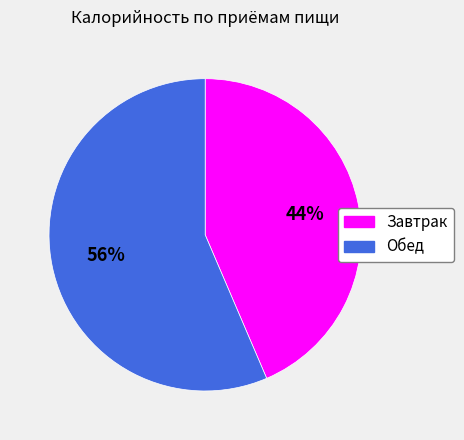

The Обед slice represents 56% of the pie. True or false?

True